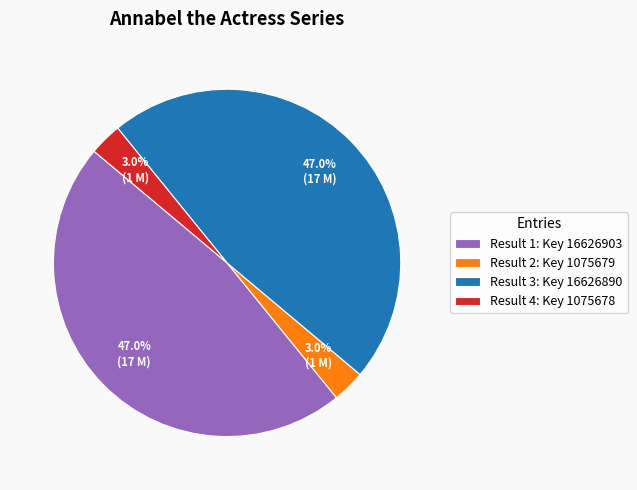

Approximately how many times larger is the value at Result 2: Key 1075679 compared to Result 4: Key 1075678?

1.0